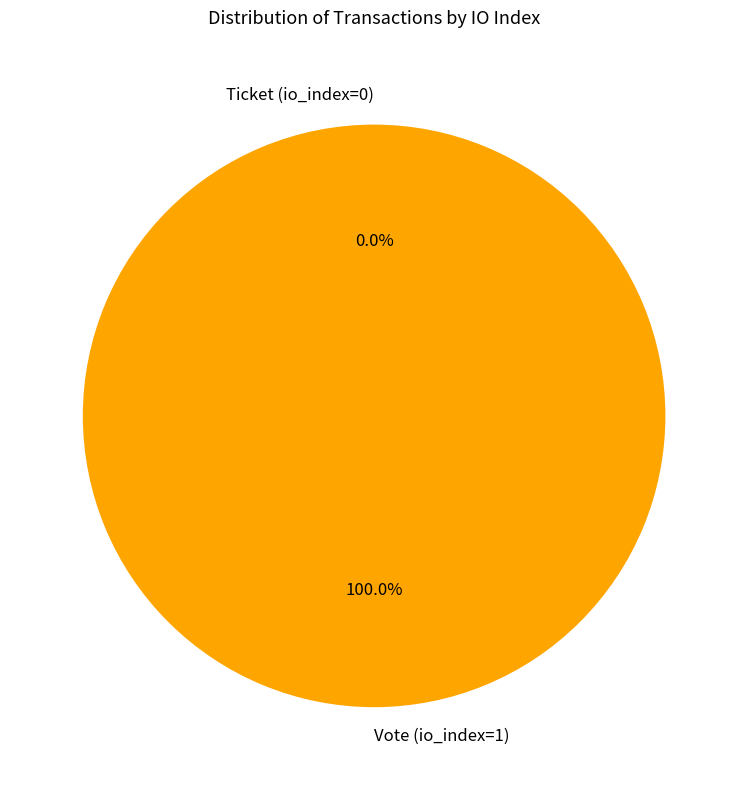

What portion of the pie excludes Ticket (io_index=0)?

100.0%